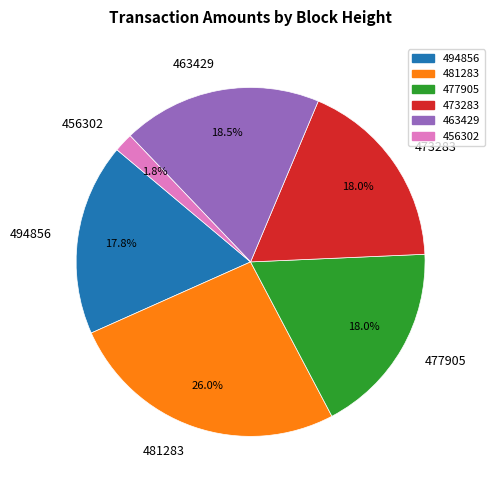

To the nearest percent, what is the average slice percentage?

17%